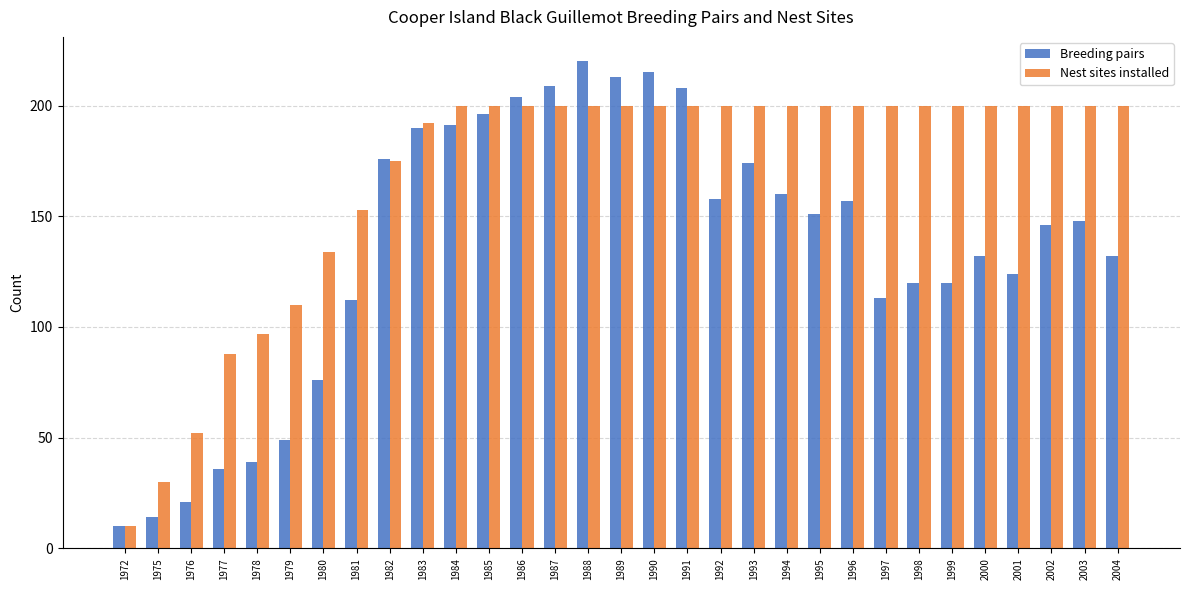

What is the difference between the highest and lowest values at 1979?

61